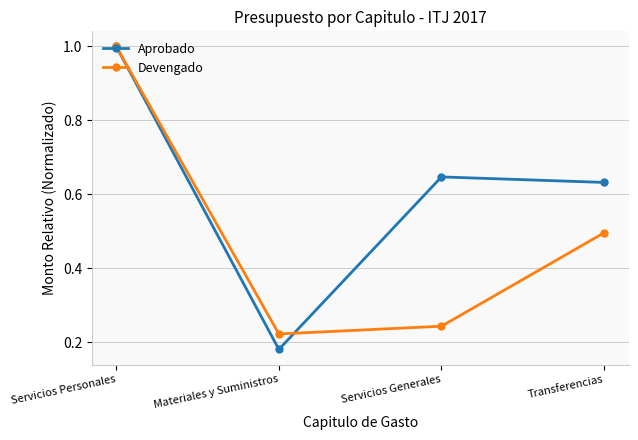

Read the Devengado value at Transferencias.

0.5